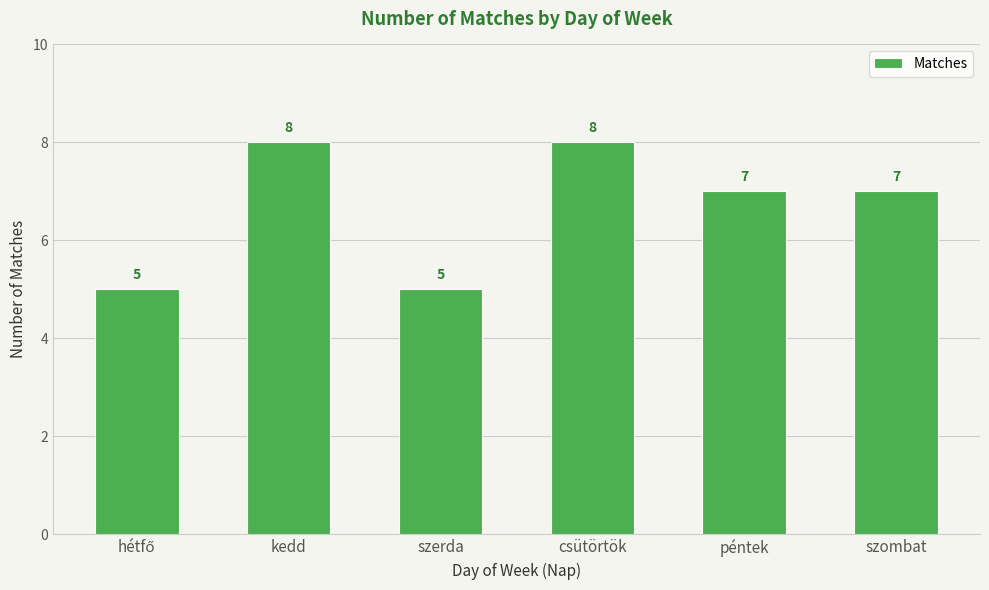

What is the maximum value shown in the chart?

8